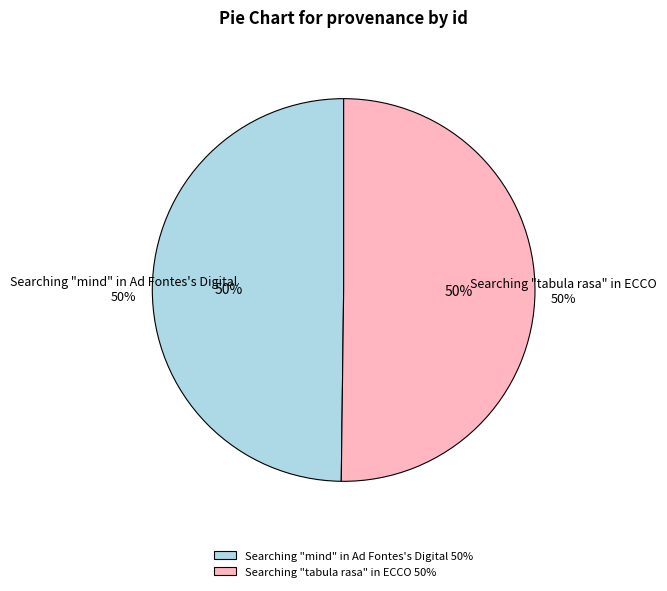

To the nearest percent, what percentage of the pie is Searching \"mind\" in Ad Fontes's Digital?

50%